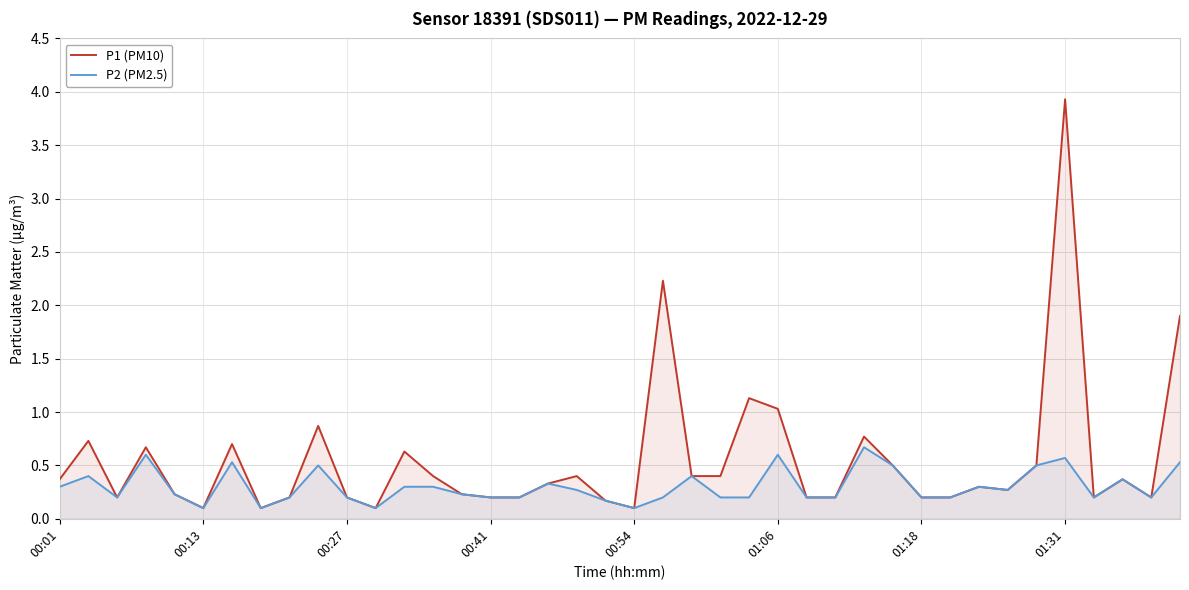

Rank the series by their average value, from lowest to highest.

P2 (PM2.5), P1 (PM10)